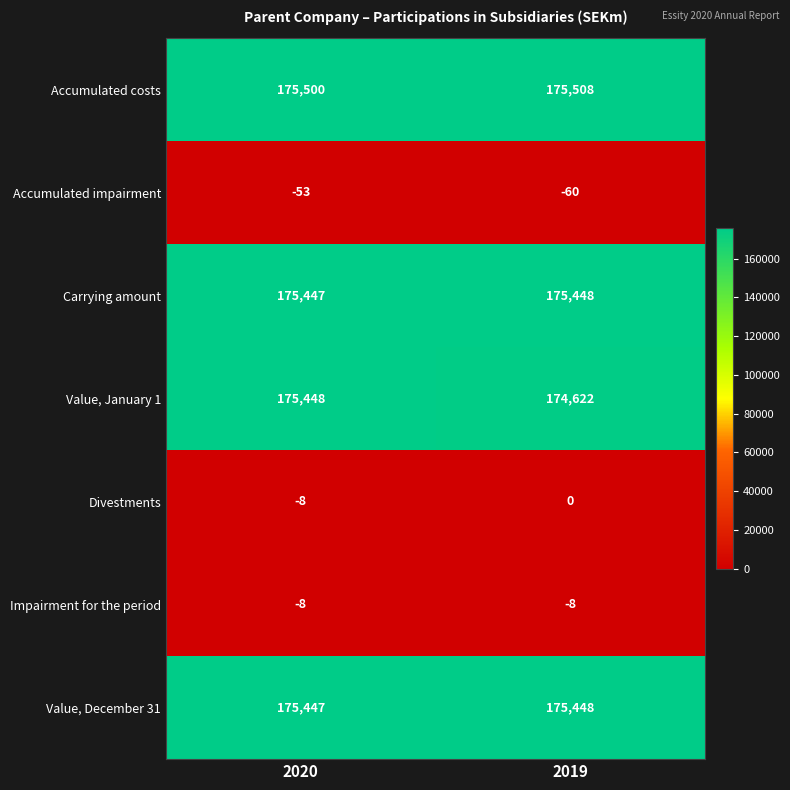

Reading left to right, what are all the values shown in this chart?

Accumulated costs: 2020=175500	2019=175508
Accumulated impairment: 2020=-53	2019=-60
Carrying amount: 2020=175447	2019=175448
Value, January 1: 2020=175448	2019=174622
Divestments: 2020=-8	2019=0
Impairment for the period: 2020=-8	2019=-8
Value, December 31: 2020=175447	2019=175448